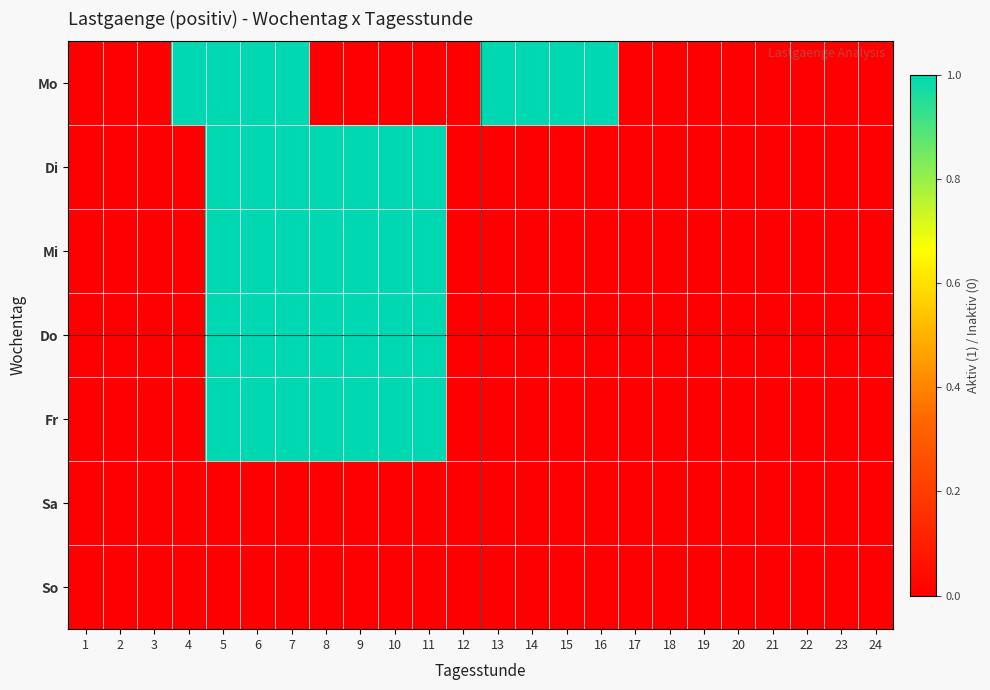

Reading left to right, extract all data points from this chart.

Mo: 1=0	2=0	3=0	4=1	5=1	6=1	7=1	8=0	9=0	10=0	11=0	12=0	13=1	14=1	15=1	16=1	17=0	18=0	19=0	20=0	21=0	22=0	23=0	24=0
Di: 1=0	2=0	3=0	4=0	5=1	6=1	7=1	8=1	9=1	10=1	11=1	12=0	13=0	14=0	15=0	16=0	17=0	18=0	19=0	20=0	21=0	22=0	23=0	24=0
Mi: 1=0	2=0	3=0	4=0	5=1	6=1	7=1	8=1	9=1	10=1	11=1	12=0	13=0	14=0	15=0	16=0	17=0	18=0	19=0	20=0	21=0	22=0	23=0	24=0
Do: 1=0	2=0	3=0	4=0	5=1	6=1	7=1	8=1	9=1	10=1	11=1	12=0	13=0	14=0	15=0	16=0	17=0	18=0	19=0	20=0	21=0	22=0	23=0	24=0
Fr: 1=0	2=0	3=0	4=0	5=1	6=1	7=1	8=1	9=1	10=1	11=1	12=0	13=0	14=0	15=0	16=0	17=0	18=0	19=0	20=0	21=0	22=0	23=0	24=0
Sa: 1=0	2=0	3=0	4=0	5=0	6=0	7=0	8=0	9=0	10=0	11=0	12=0	13=0	14=0	15=0	16=0	17=0	18=0	19=0	20=0	21=0	22=0	23=0	24=0
So: 1=0	2=0	3=0	4=0	5=0	6=0	7=0	8=0	9=0	10=0	11=0	12=0	13=0	14=0	15=0	16=0	17=0	18=0	19=0	20=0	21=0	22=0	23=0	24=0